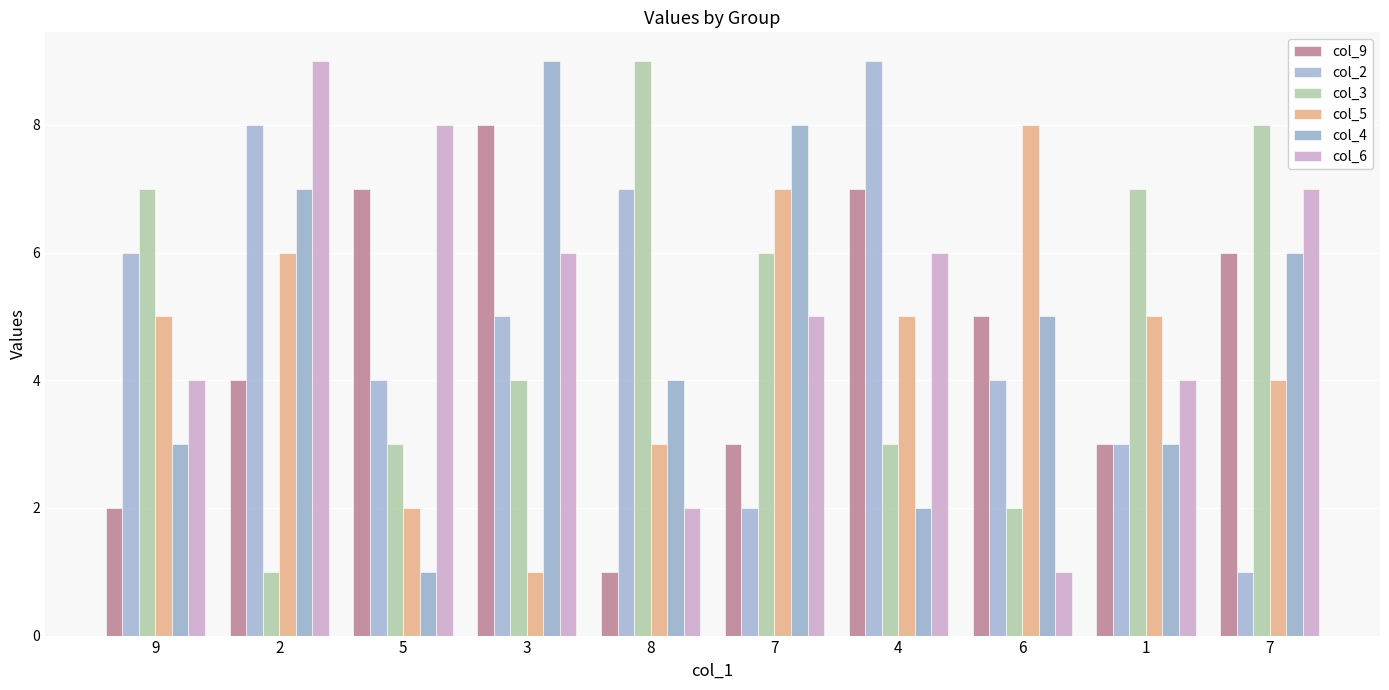

What is the value of the col_3 bar at the 8th from the left?

2